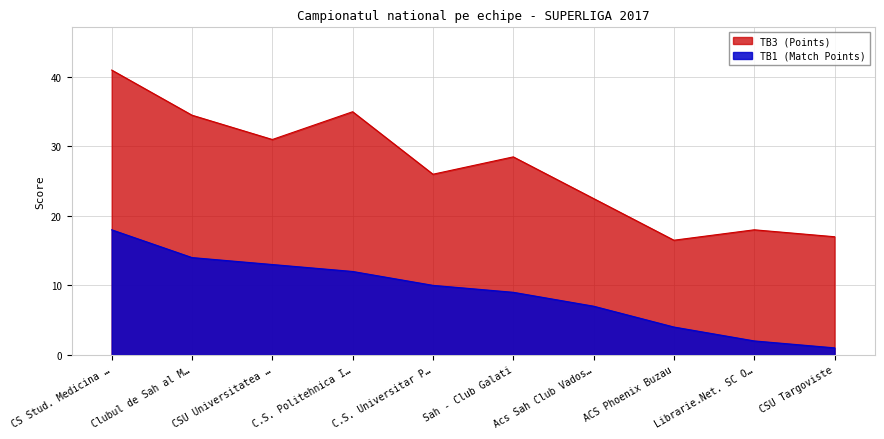

In TB3 (Points), how many points are lower than both neighbors (excluding endpoints)?

3